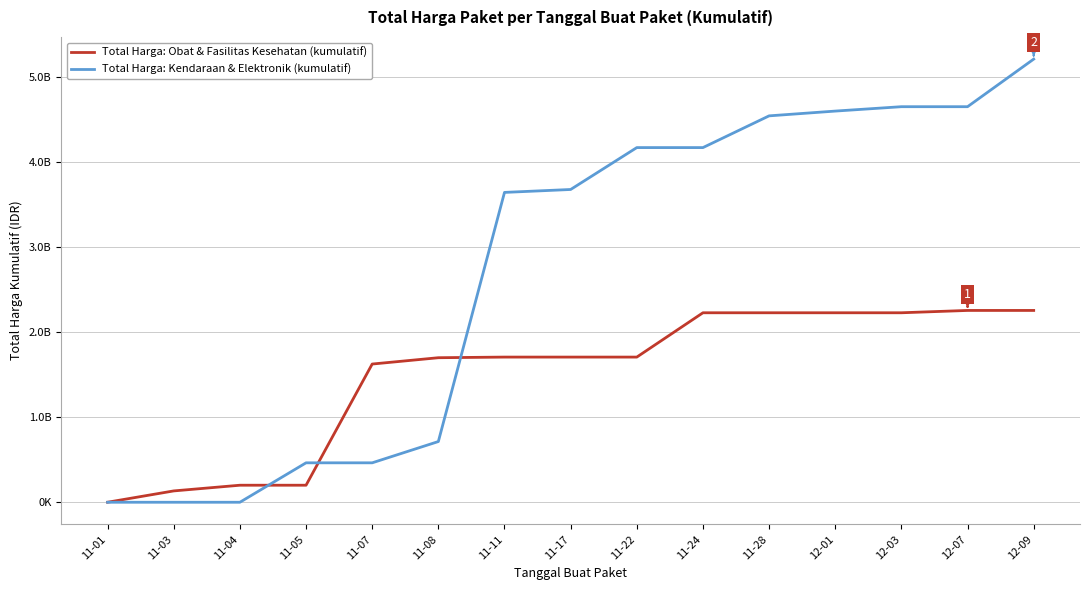

What is the difference between the maximum and minimum values in the Total Harga: Obat & Fasilitas Kesehatan (kumulatif) series?

2256650585